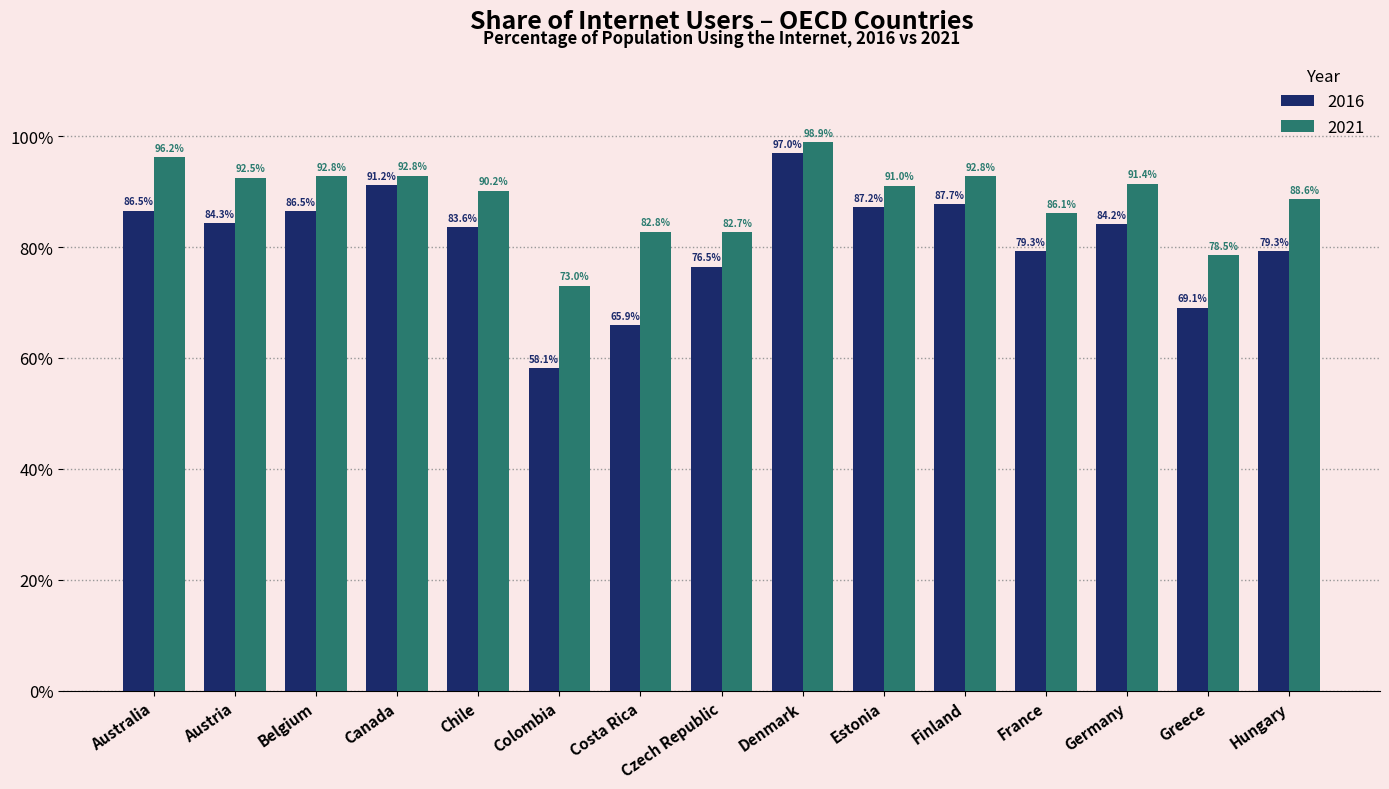

Reading left to right, transcribe all the data shown in this chart.

2016: 86.5	84.3	86.5	91.2	83.6	58.1	65.9	76.5	97.0	87.2	87.7	79.3	84.2	69.1	79.3
2021: 96.2	92.5	92.8	92.8	90.2	73.0	82.8	82.7	98.9	91.0	92.8	86.1	91.4	78.5	88.6